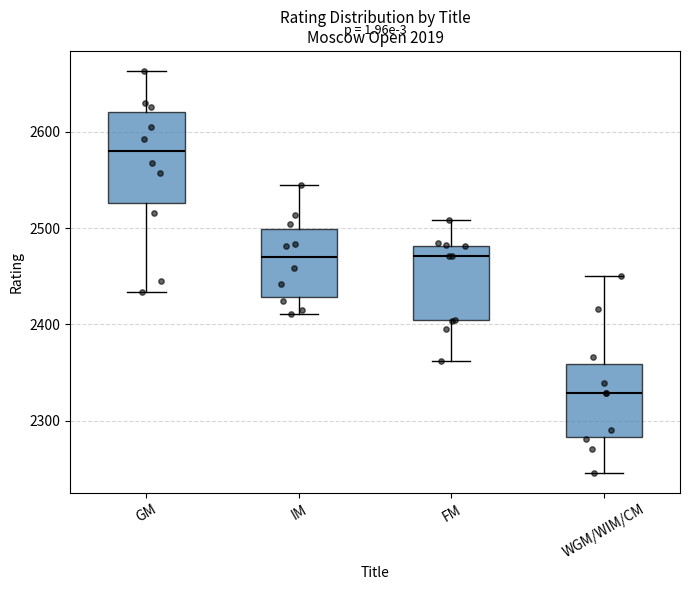

Which box's median line is the lowest?

WGM/WIM/CM